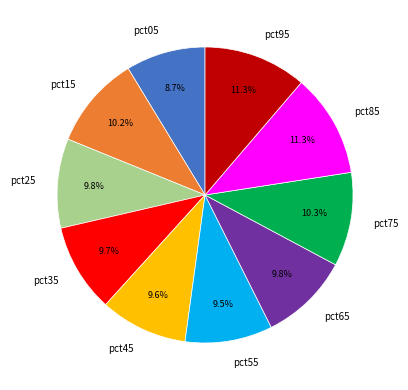

To the nearest percent, what is the difference between the largest and smallest slice percentages?

3%